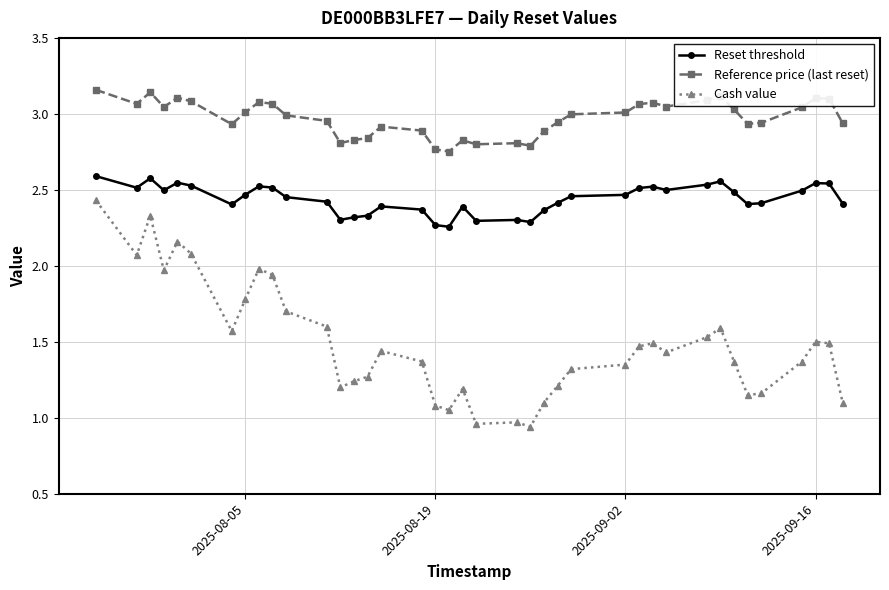

Which series has the widest spread of values?

Cash value